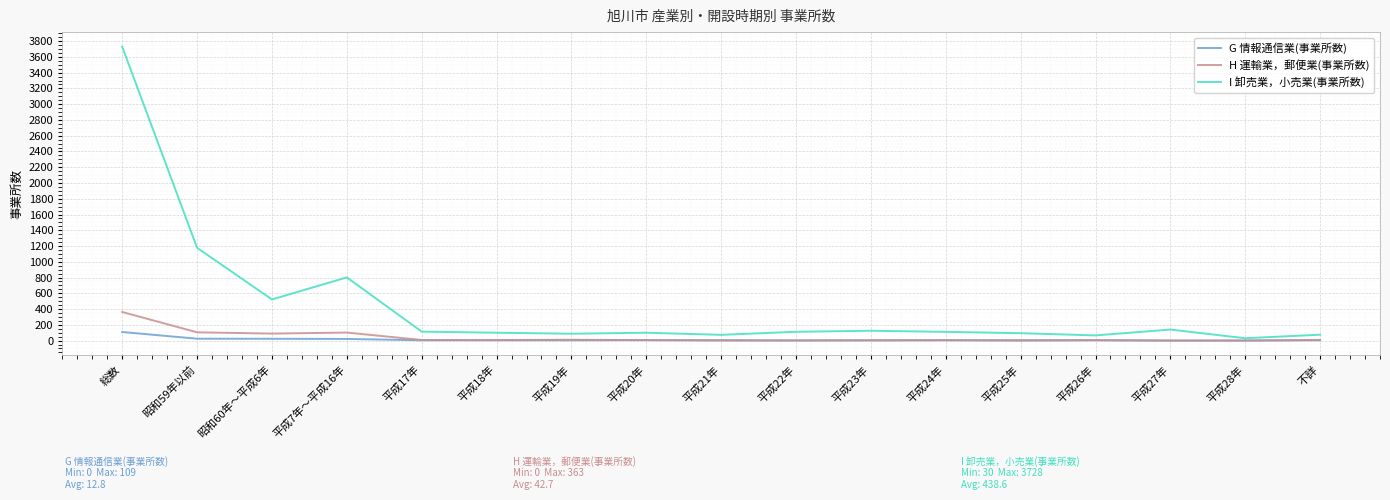

The value of I 卸売業，小売業(事業所数) at 平成18年 is 100. True or false?

True